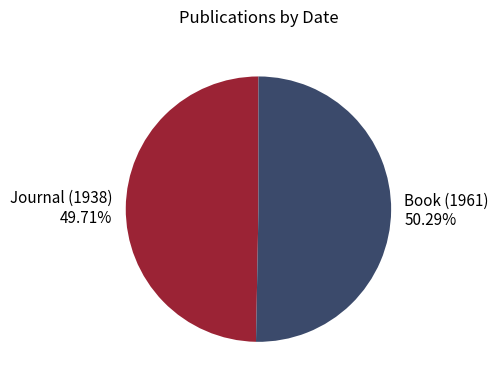

Does Book (1961) account for over 50% of the chart?

Yes